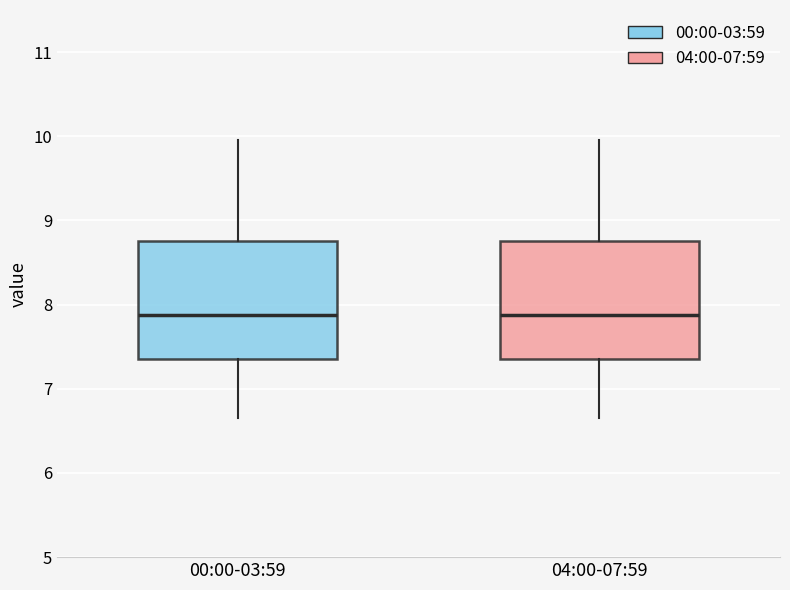

Reading left to right, read every box against the y-axis: the position of its median line, the range the box covers, and the ends of its whiskers. The values are not printed on the chart, so give them approximately, as read against the axis.

00:00-03:59: median 7.9, box 7.4 to 8.8, whiskers 6.7 to 10.0
04:00-07:59: median 7.9, box 7.4 to 8.8, whiskers 6.7 to 10.0